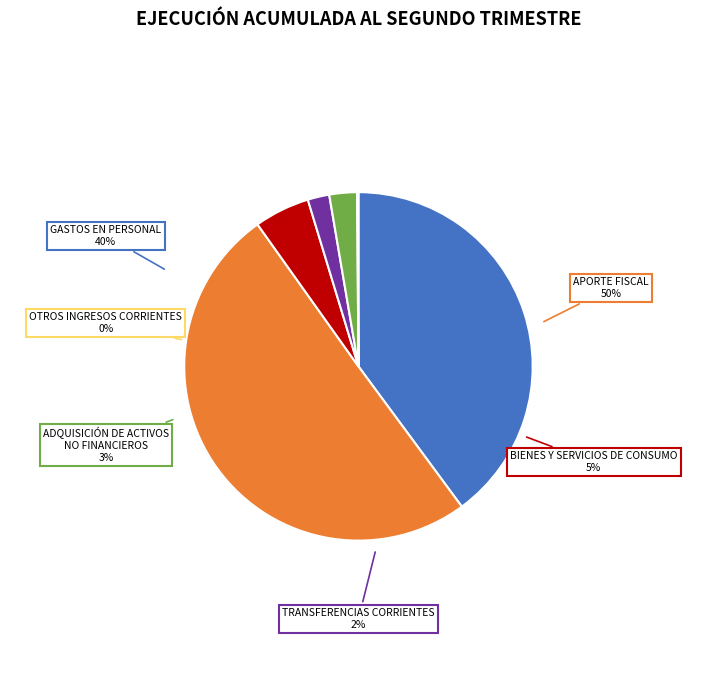

Is ADQUISICIÓN DE ACTIVOS NO FINANCIEROS the majority of the pie?

No